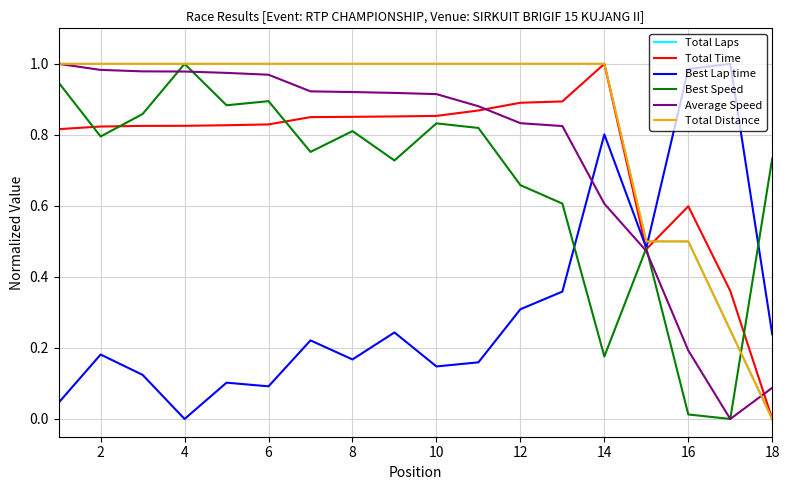

Does the chart display data point markers on the line(s)?

No